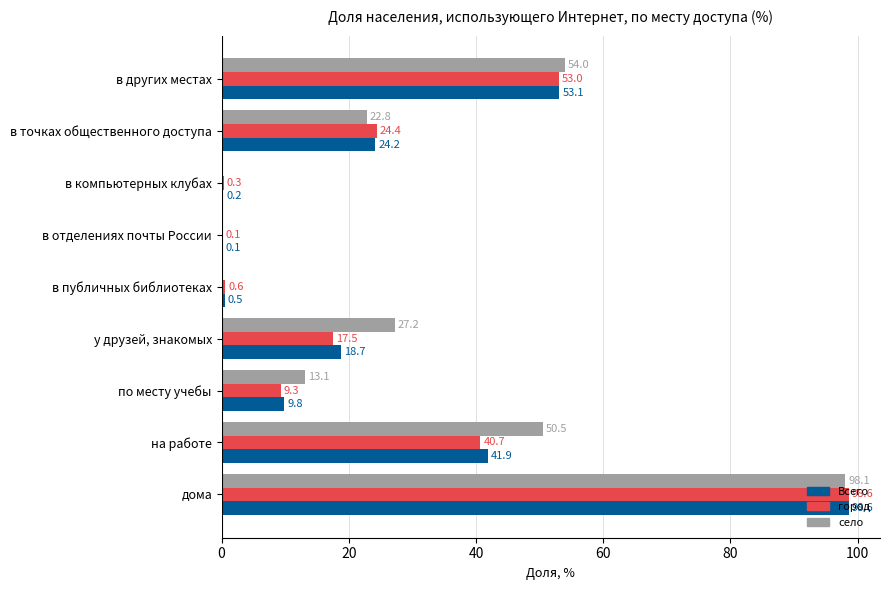

What is the sum of all Всего values?

247.1